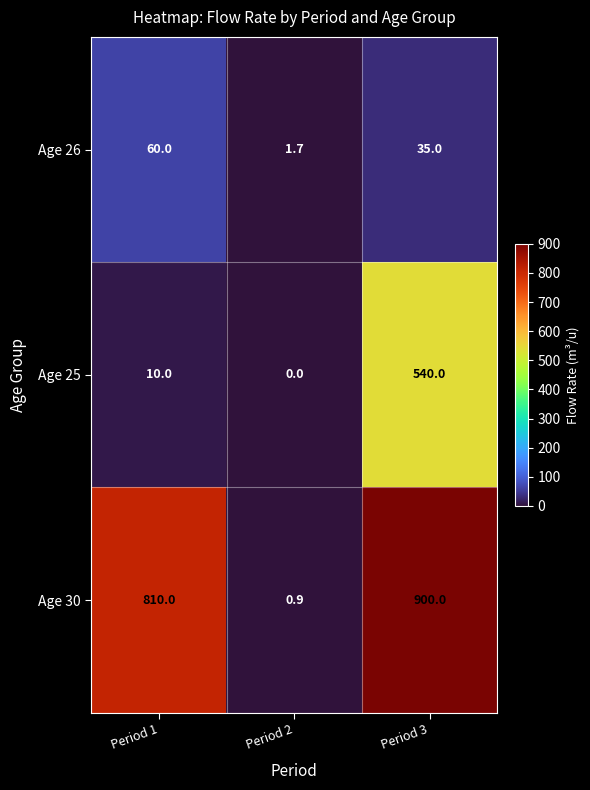

What is the spread (max minus min) of values at Period 1?

800.0